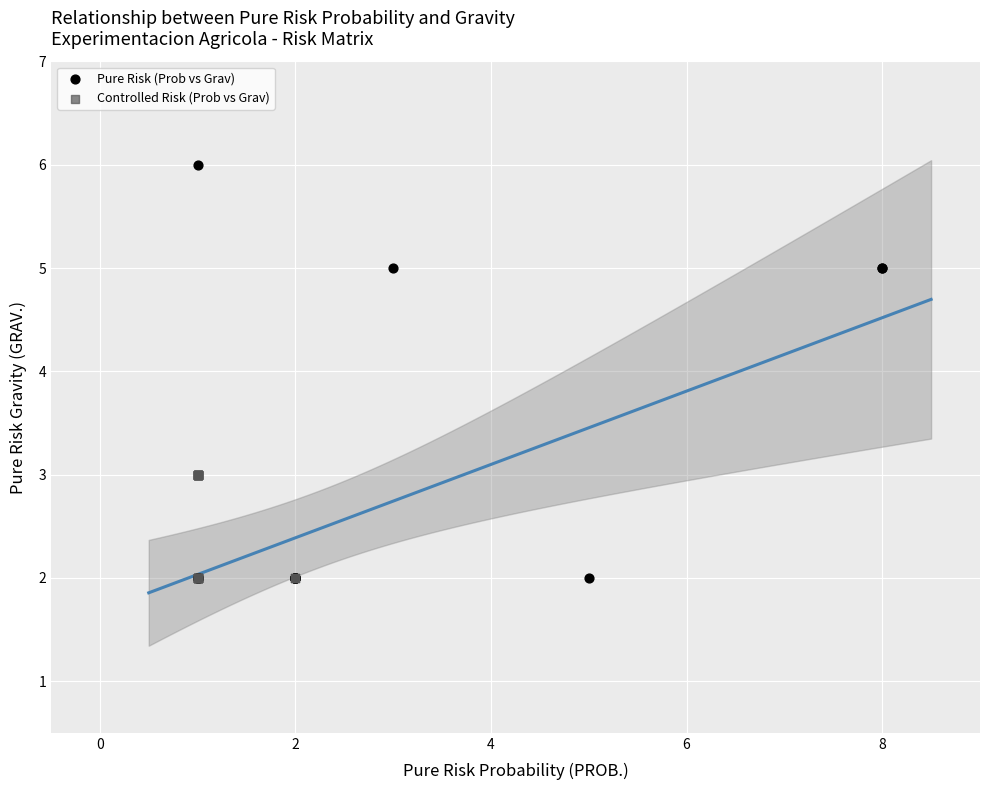

Which series contains the highest Y value?

Pure Risk (Prob vs Grav)